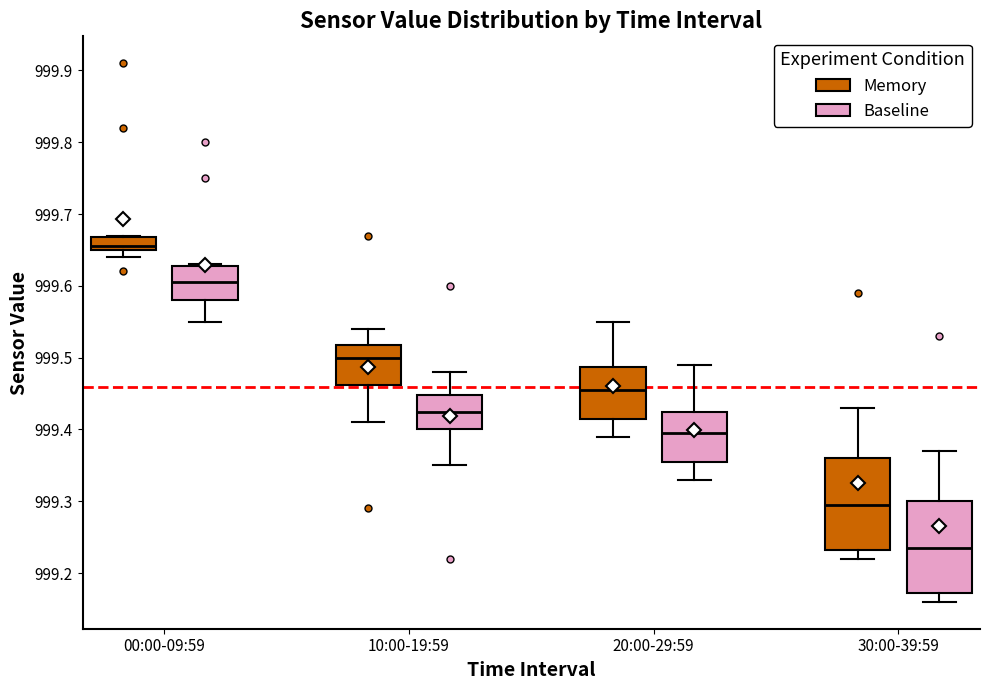

Where is the upper edge of the box for 10:00-19:59 (Baseline) on the y-axis? The values are not printed on the chart, so give them approximately, as read against the axis.

999.45